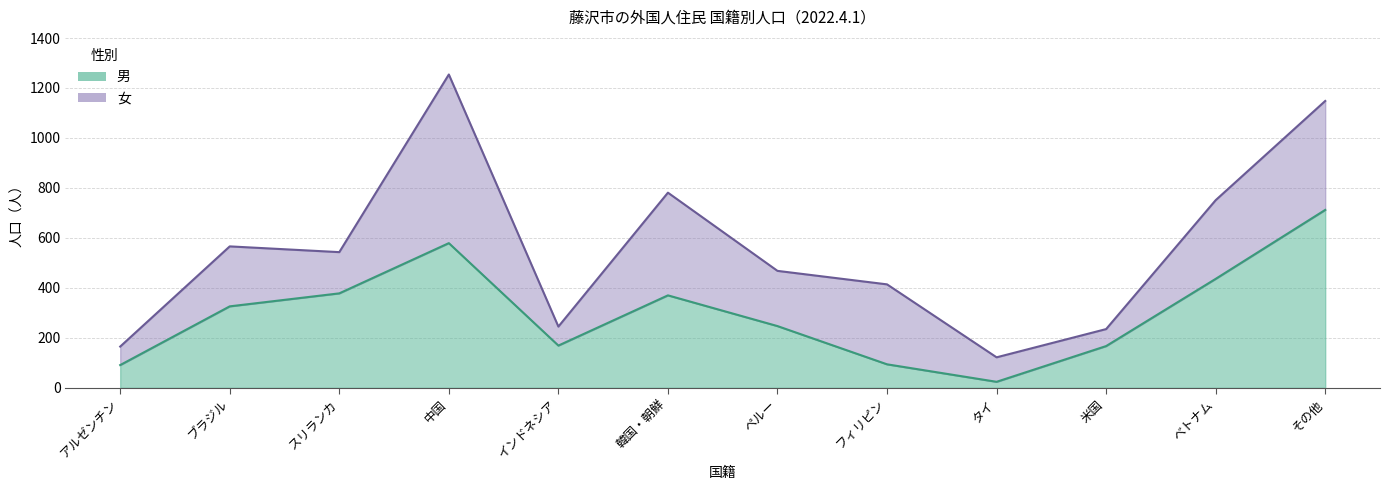

What is the label of the 9th point from the left?

タイ